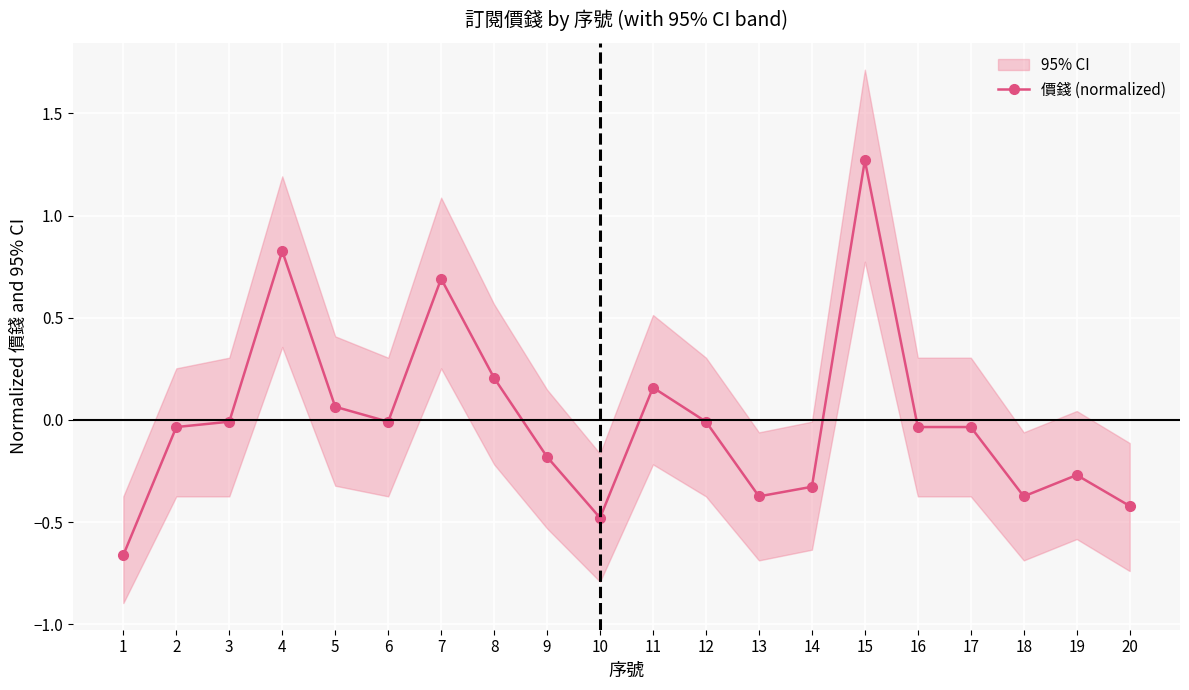

Between 12 and 2, which is larger?

12